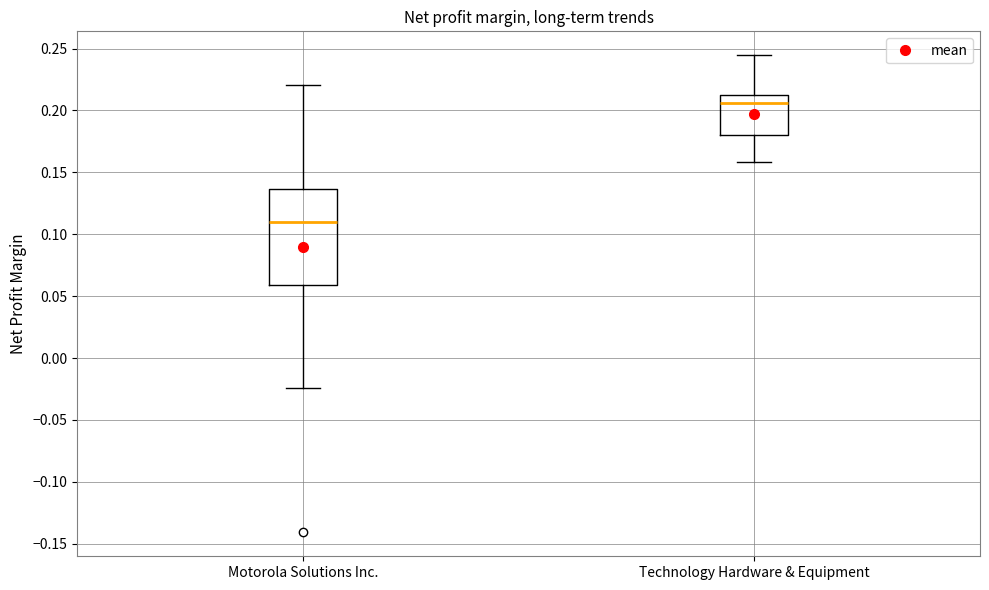

Comparing the boxes themselves (not the whiskers), which one is the tallest?

Motorola Solutions Inc.